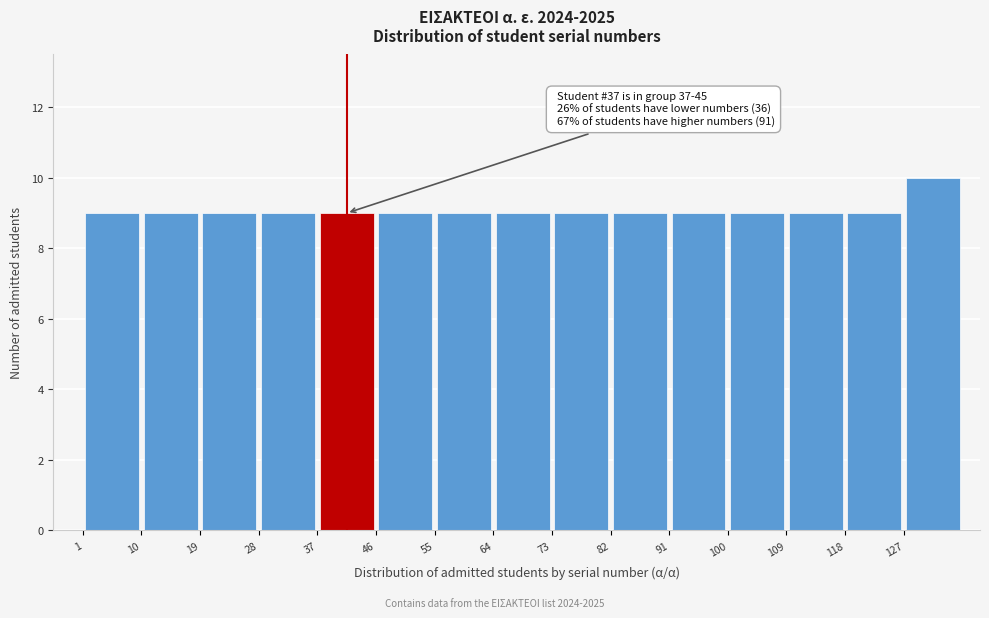

Which range on the x-axis has the tallest bar?

127 to 136